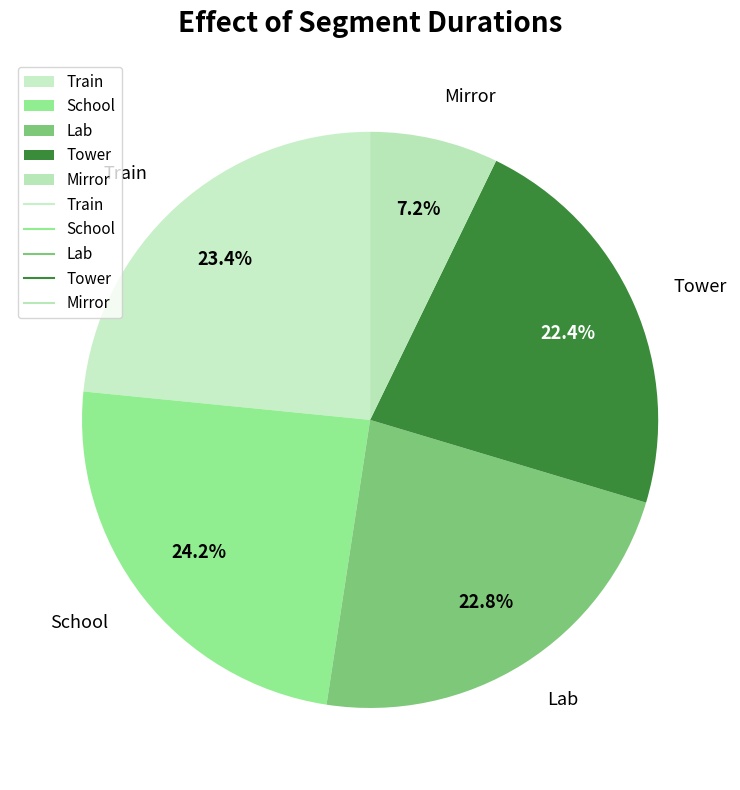

True or false: School accounts for 30% of the total.

False